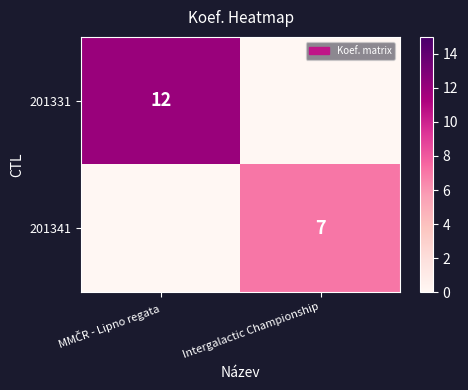

Is it true that 201341 equals 7 at Intergalactic Championship?

True